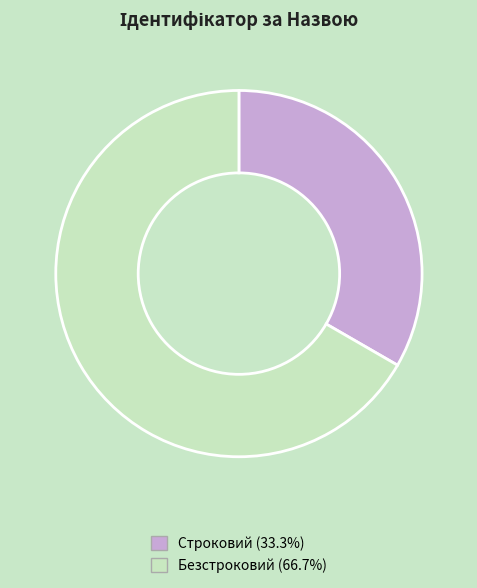

Which slice is the smallest?

Строковий